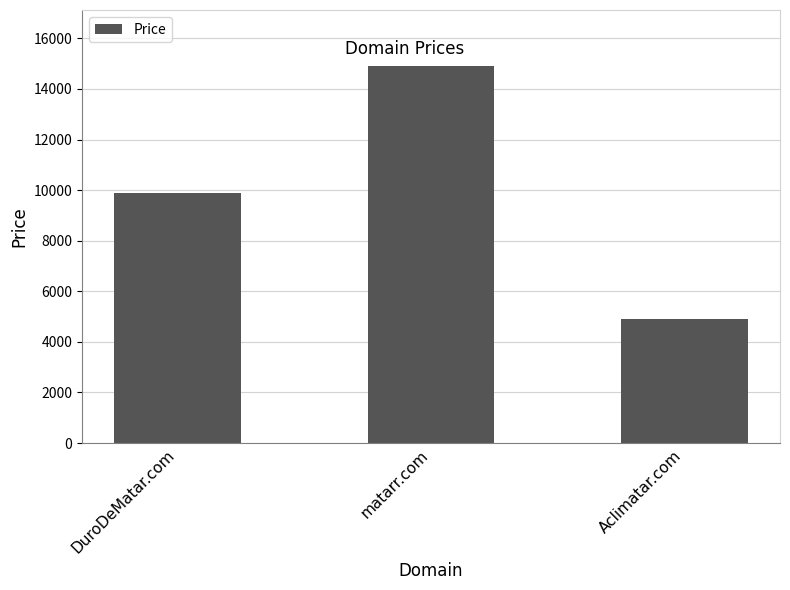

Which has a higher value, DuroDeMatar.com or matarr.com?

matarr.com